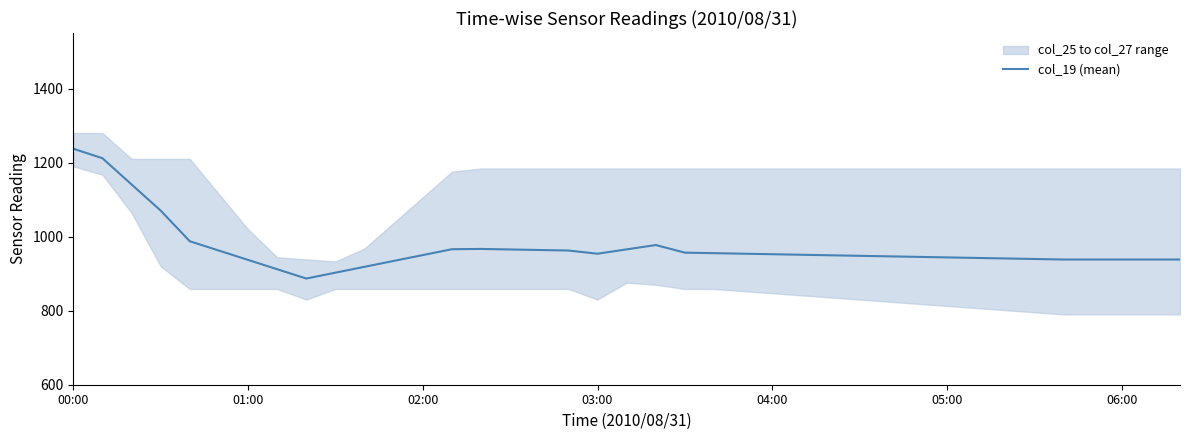

What is the minimum value for col_19 (mean)?

886.8